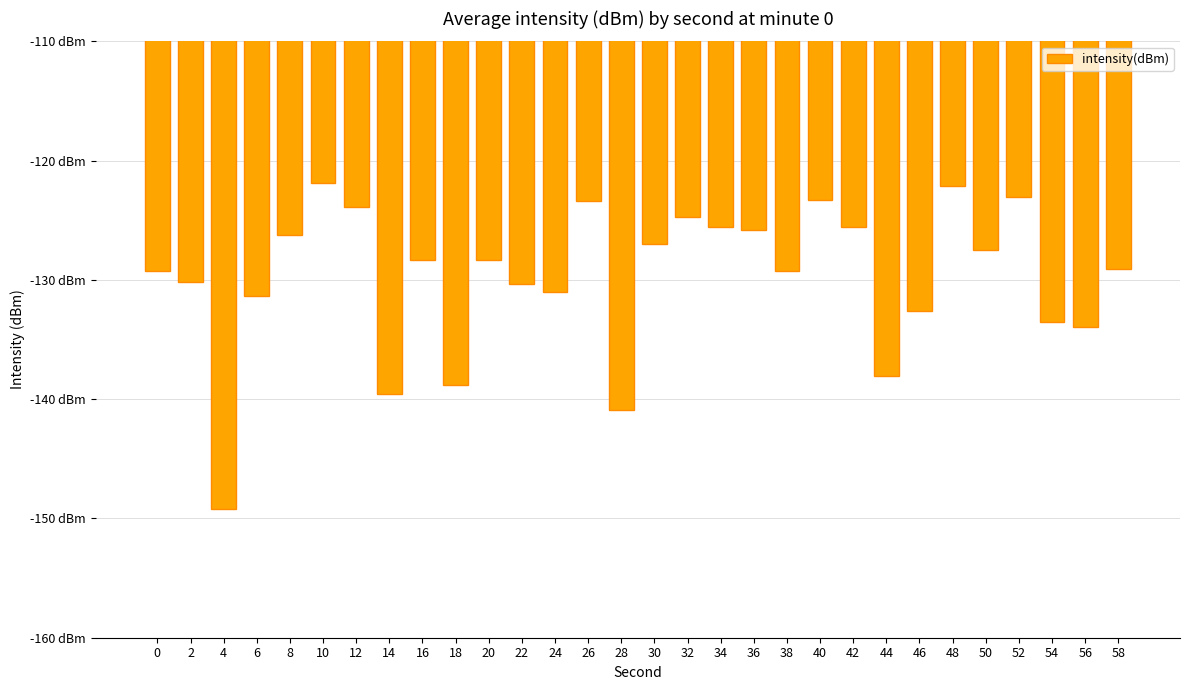

Does the chart contain any negative values?

Yes